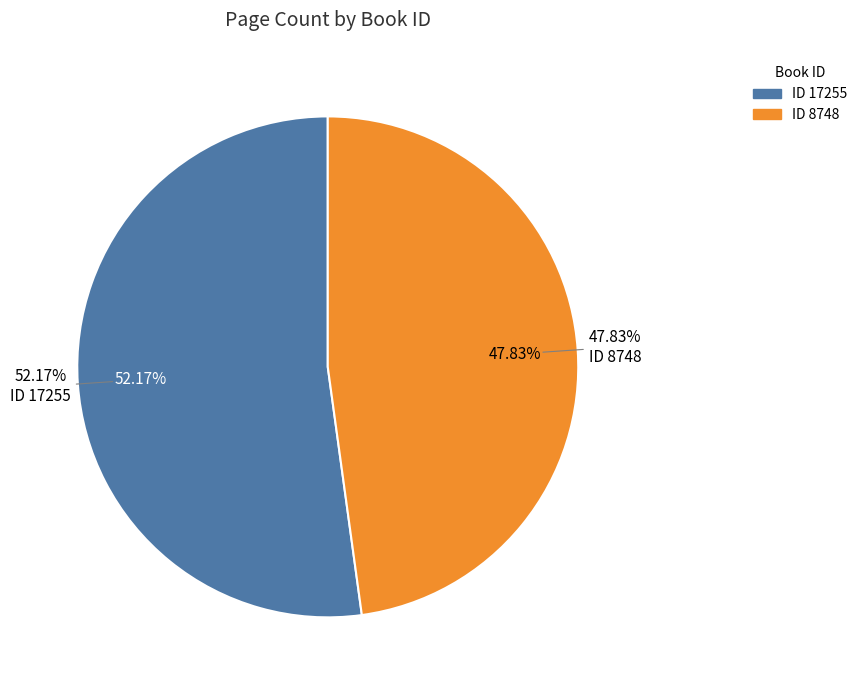

Is it true that 8748 is 48% of the pie?

True